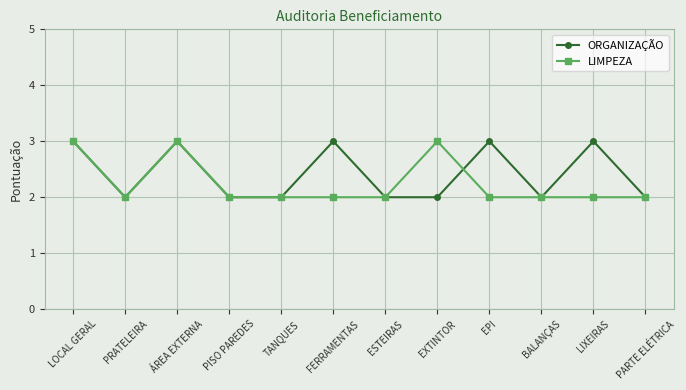

True or false: ORGANIZAÇÃO and LIMPEZA cross at least once.

True